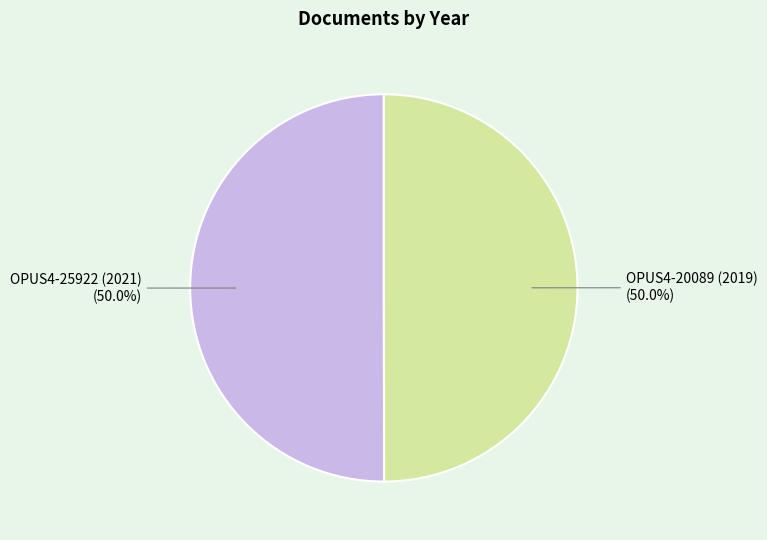

How many slices are in this pie chart?

2